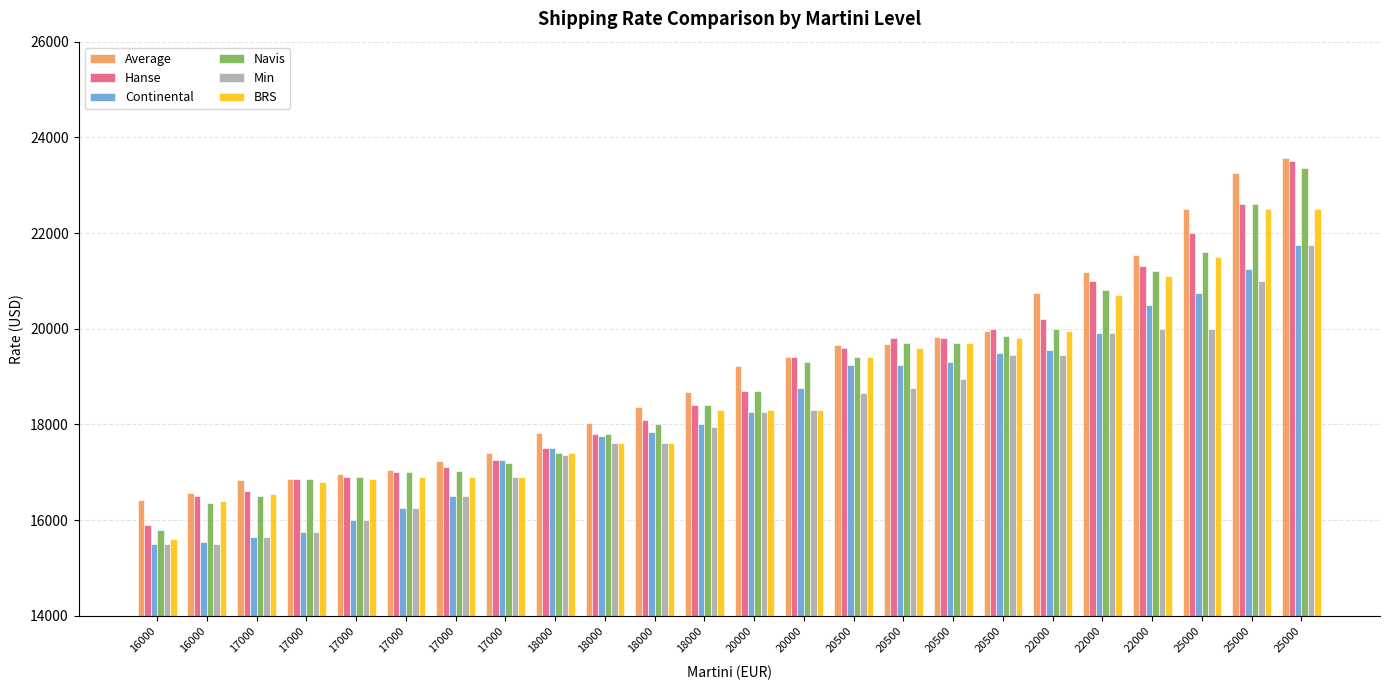

What is the smallest value displayed?

15500